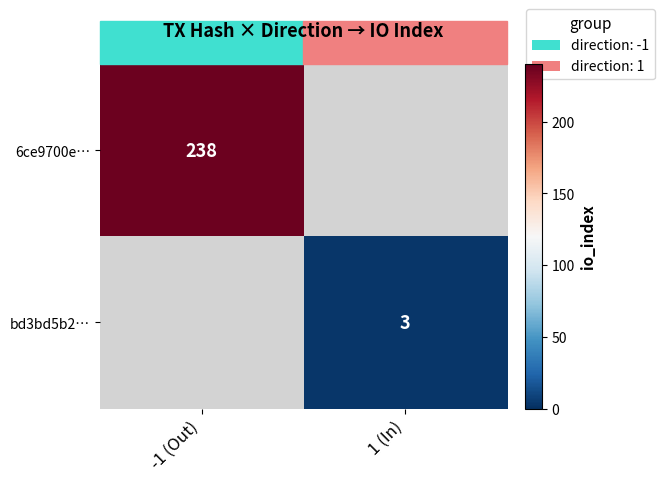

The bd3bd5b2… series shows 3 at 1 (In). True or false?

True